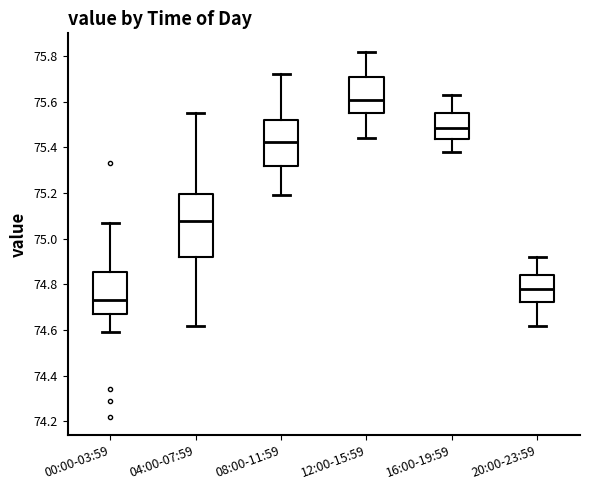

Reading left to right, read every box against the y-axis: the position of its median line, the range the box covers, and the ends of its whiskers. The values are not printed on the chart, so give them approximately, as read against the axis.

00:00-03:59: median 74.74, box 74.68 to 74.86, whiskers 74.60 to 75.08
04:00-07:59: median 75.08, box 74.92 to 75.20, whiskers 74.62 to 75.56
08:00-11:59: median 75.42, box 75.32 to 75.52, whiskers 75.20 to 75.72
12:00-15:59: median 75.62, box 75.56 to 75.70, whiskers 75.44 to 75.82
16:00-19:59: median 75.48, box 75.44 to 75.56, whiskers 75.38 to 75.64
20:00-23:59: median 74.78, box 74.72 to 74.84, whiskers 74.62 to 74.92